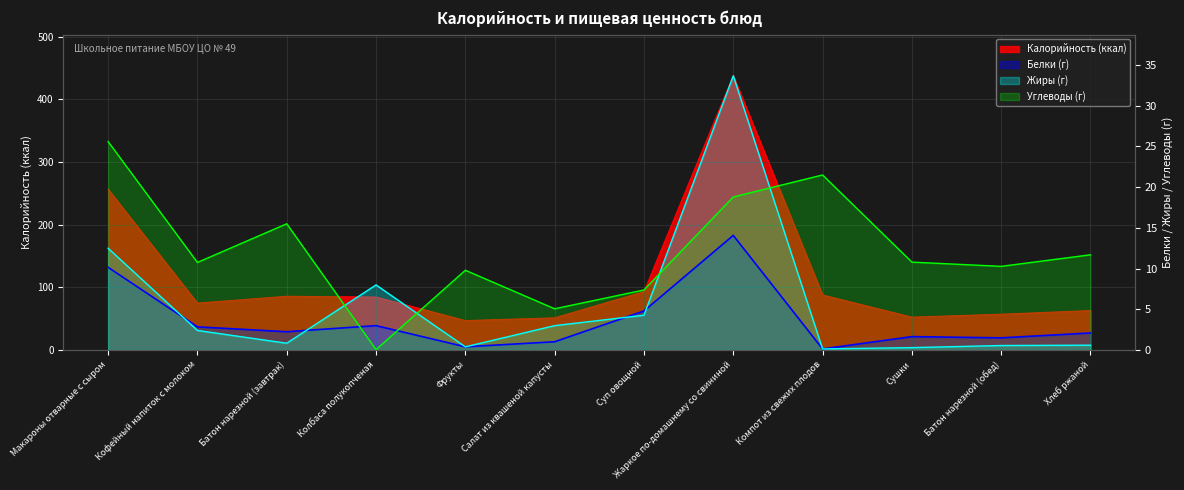

At which category does Жиры (г) reach its first local valley?

Батон нарезной (завтрак)